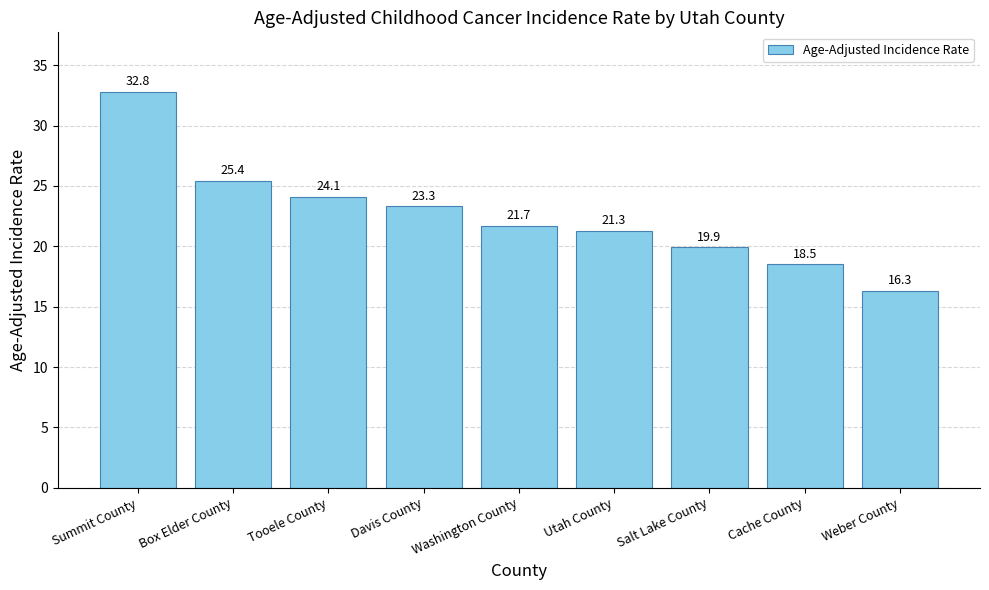

What is the smallest value displayed?

16.3